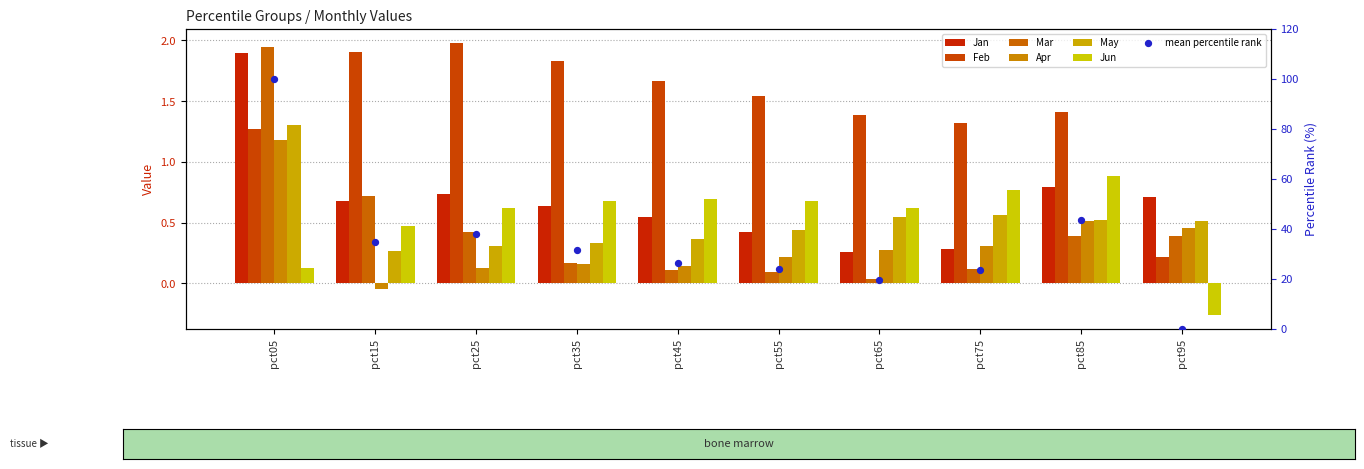

Which series has the largest total across all categories?

Feb